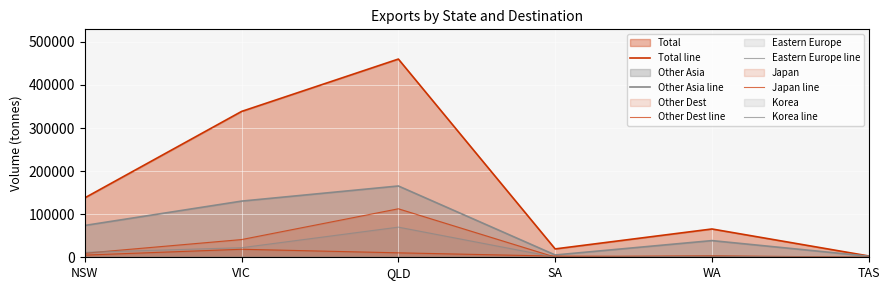

How many lines are shown in the chart?

6